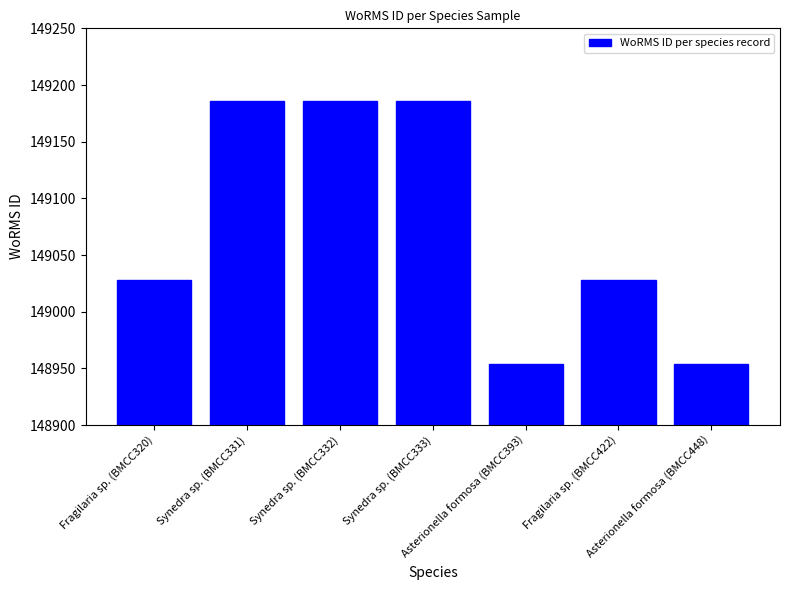

What is the sum of all values?

1043522